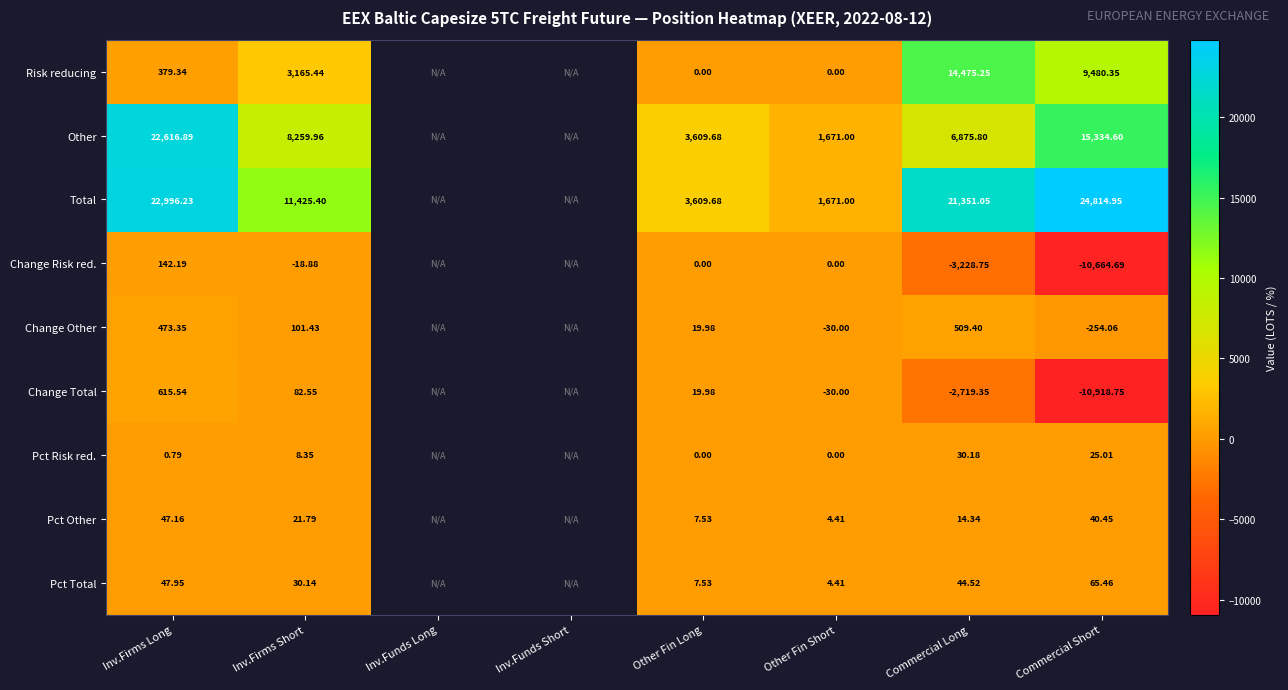

Which series changed the most between Inv.Firms Short and Commercial Long?

Risk reducing